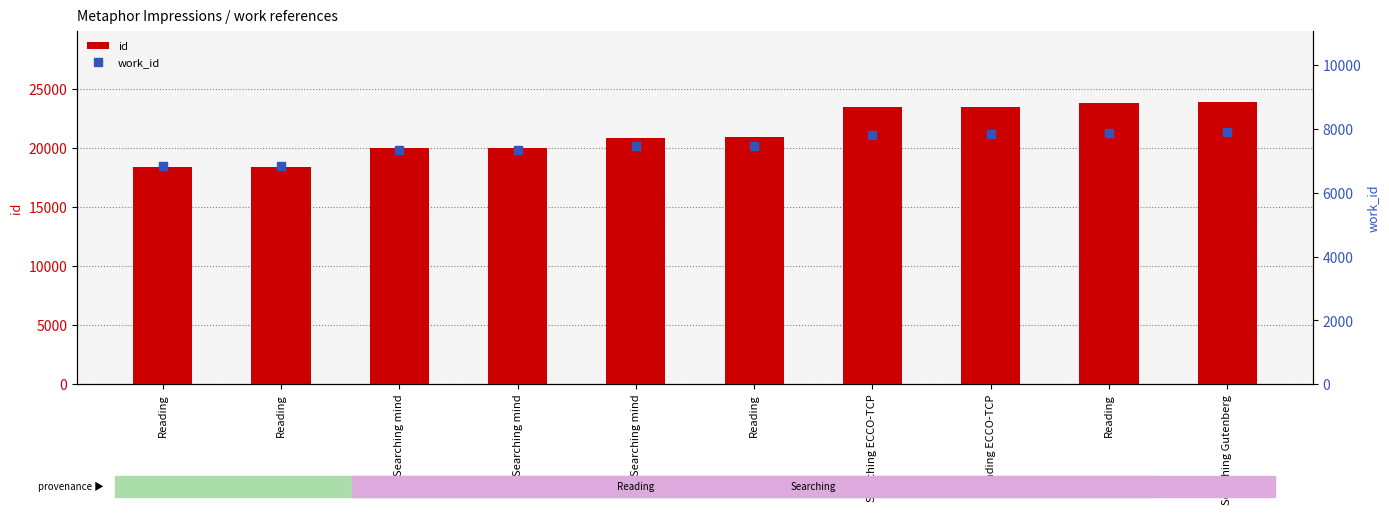

Which series reaches the maximum Y coordinate?

id